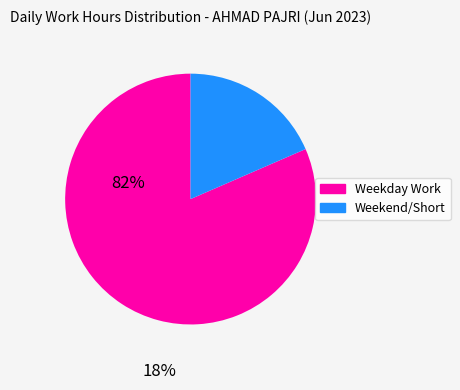

Which has a higher value, Weekday Work or Weekend/Short?

Weekday Work